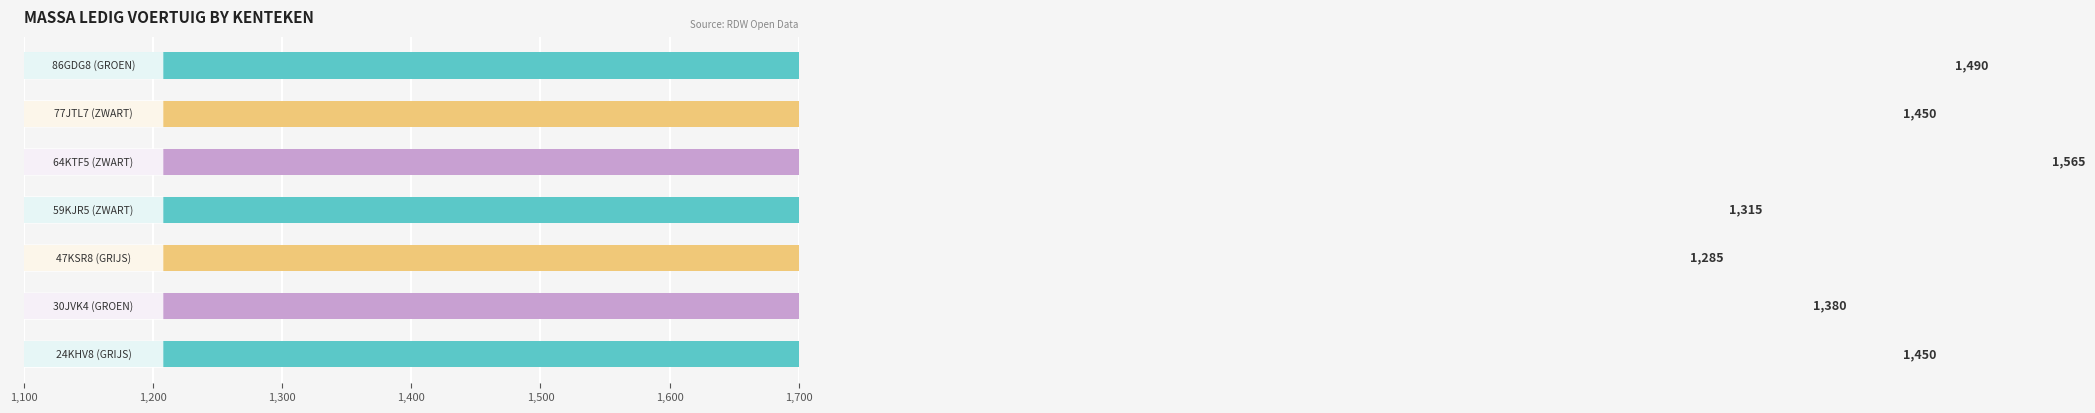

What is the average value?

1419